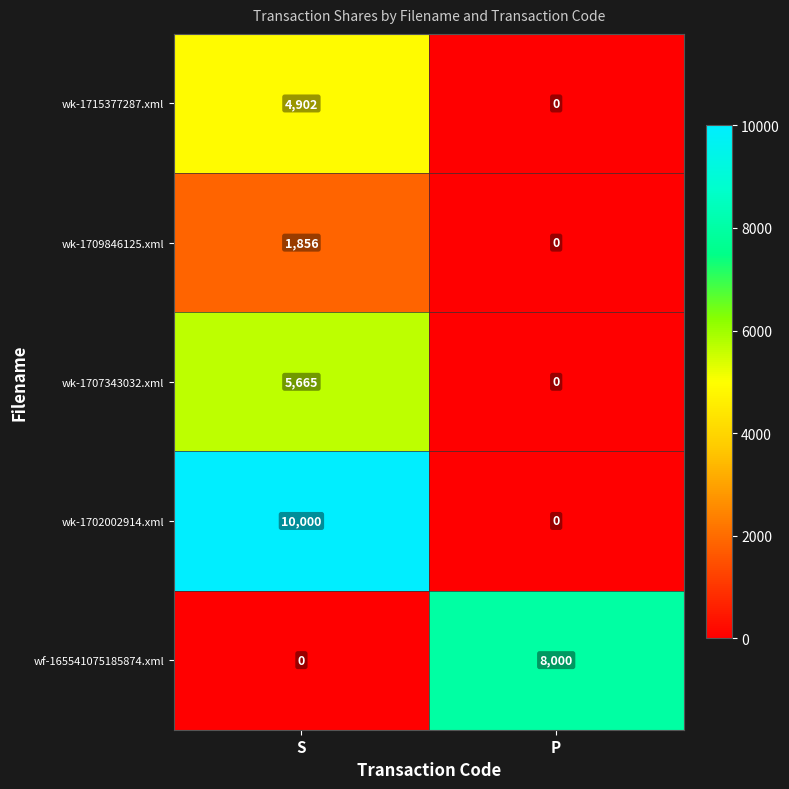

At how many categories does at least one series exceed 6344?

2